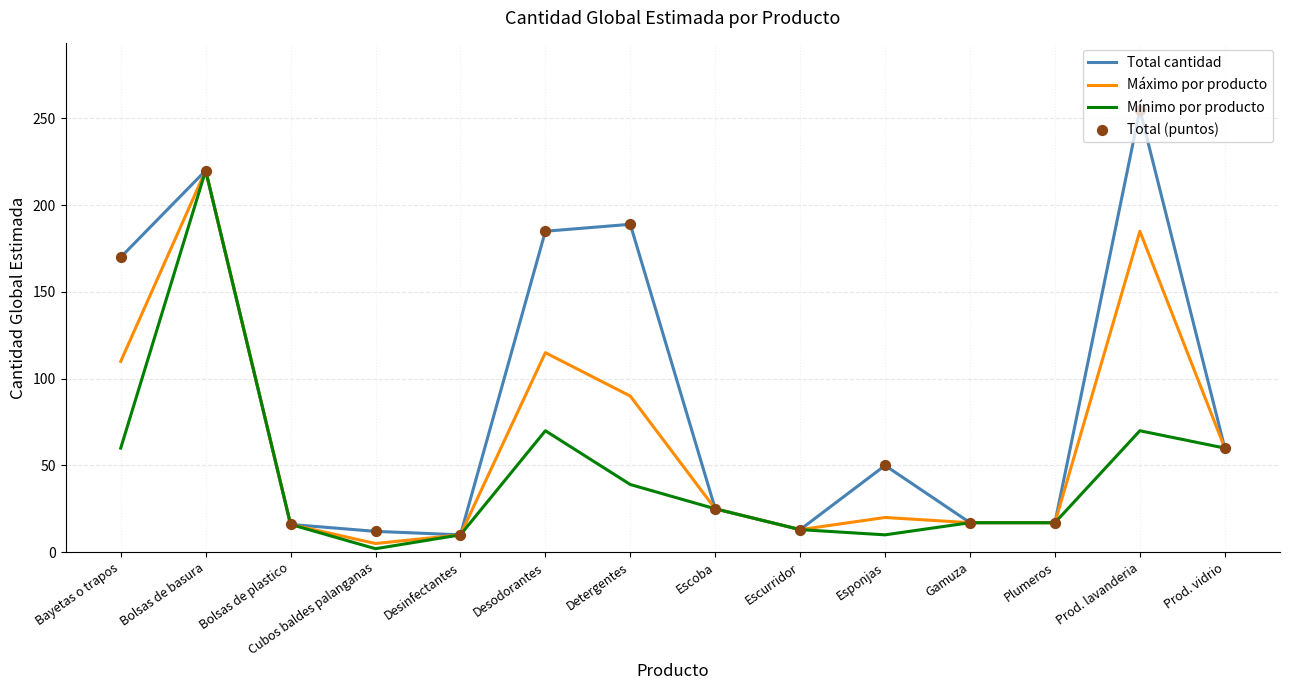

What is the difference between the highest and lowest values at Bayetas o trapos?

110